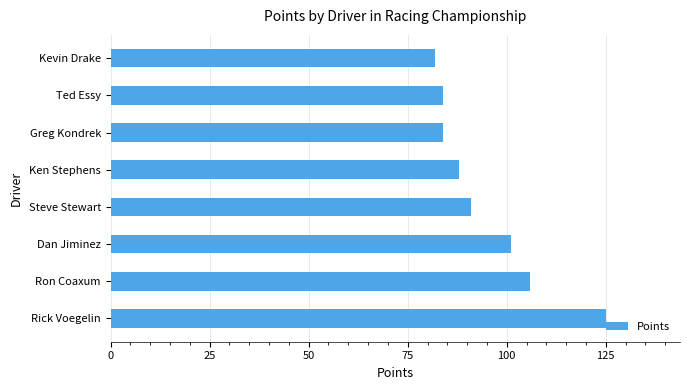

What is the difference between the second highest and second lowest values?

22